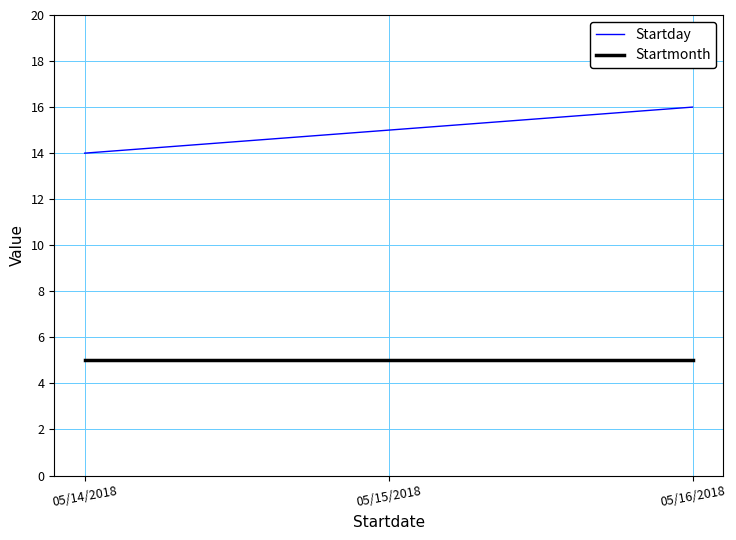

How many Startday values are between 14 and 16?

3